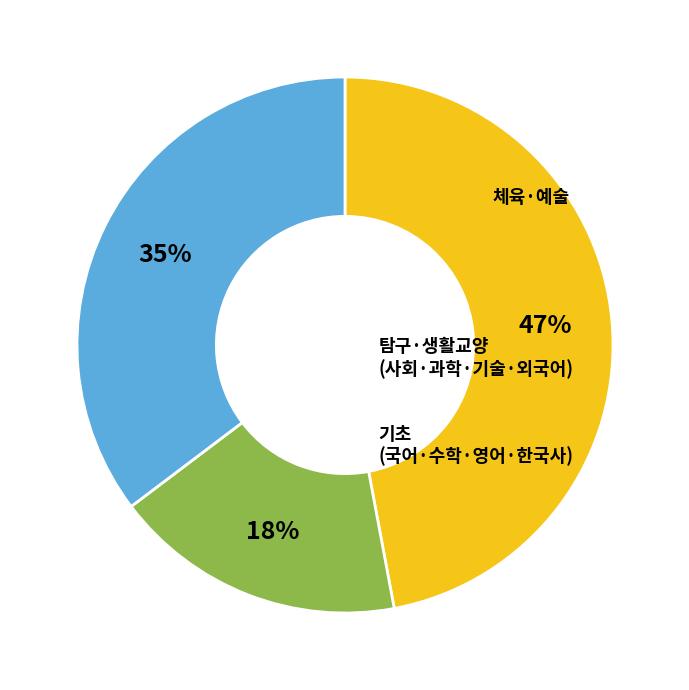

To the nearest percent, what is the difference between the largest and smallest slice percentages?

29%